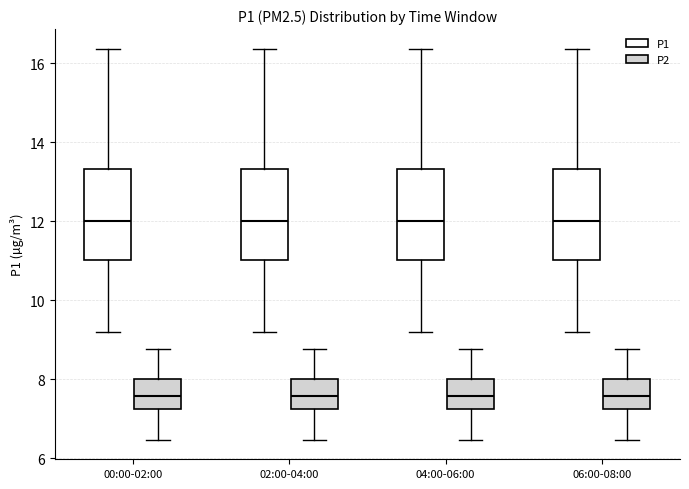

Reading left to right, read every box against the y-axis: the position of its median line, the range the box covers, and the ends of its whiskers. The values are not printed on the chart, so give them approximately, as read against the axis.

00:00-02:00 (P1): median 12.0, box 11.0 to 13.4, whiskers 9.2 to 16.4
00:00-02:00 (P2): median 7.6, box 7.2 to 8.0, whiskers 6.4 to 8.8
02:00-04:00 (P1): median 12.0, box 11.0 to 13.4, whiskers 9.2 to 16.4
02:00-04:00 (P2): median 7.6, box 7.2 to 8.0, whiskers 6.4 to 8.8
04:00-06:00 (P1): median 12.0, box 11.0 to 13.4, whiskers 9.2 to 16.4
04:00-06:00 (P2): median 7.6, box 7.2 to 8.0, whiskers 6.4 to 8.8
06:00-08:00 (P1): median 12.0, box 11.0 to 13.4, whiskers 9.2 to 16.4
06:00-08:00 (P2): median 7.6, box 7.2 to 8.0, whiskers 6.4 to 8.8